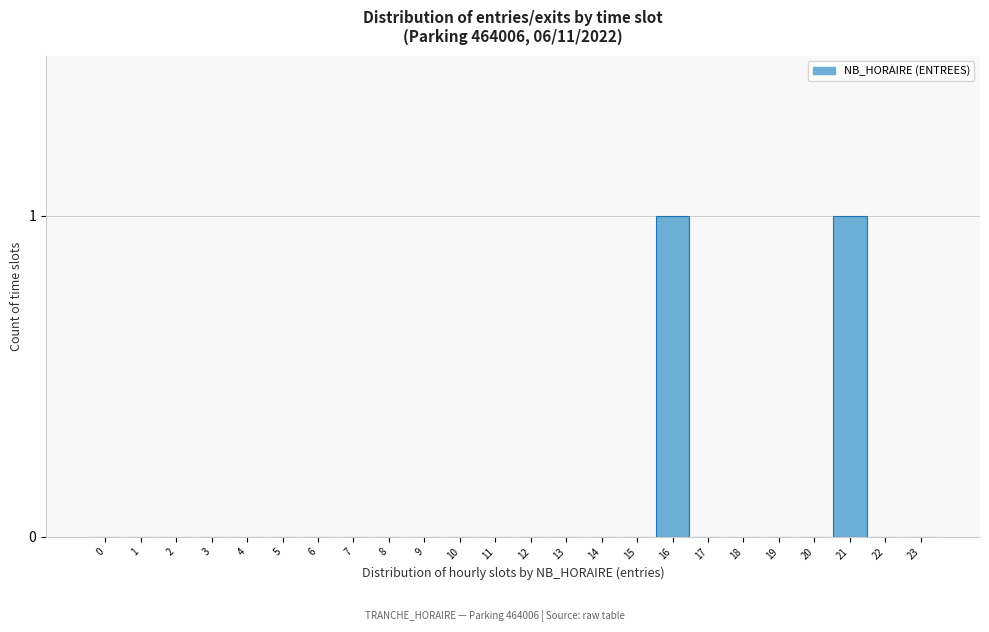

Reading left to right, list all the values displayed in this chart.

0=0	1=0	2=0	3=0	4=0	5=0	6=0	7=0	8=0	9=0	10=0	11=0	12=0	13=0	14=0	15=0	16=1	17=0	18=0	19=0	20=0	21=1	22=0	23=0